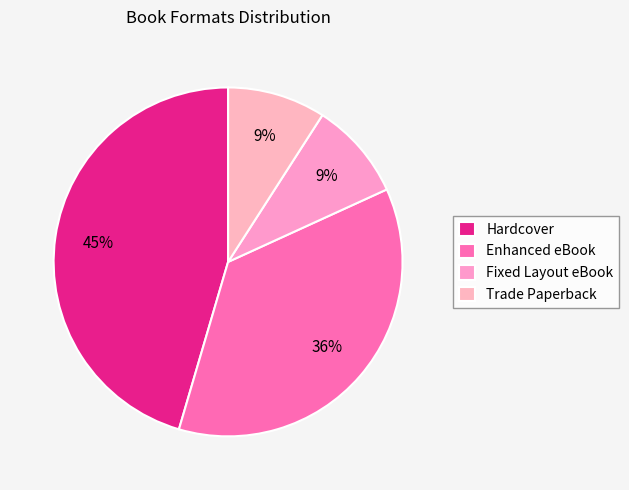

To the nearest percent, what portion does Enhanced eBook represent?

36%